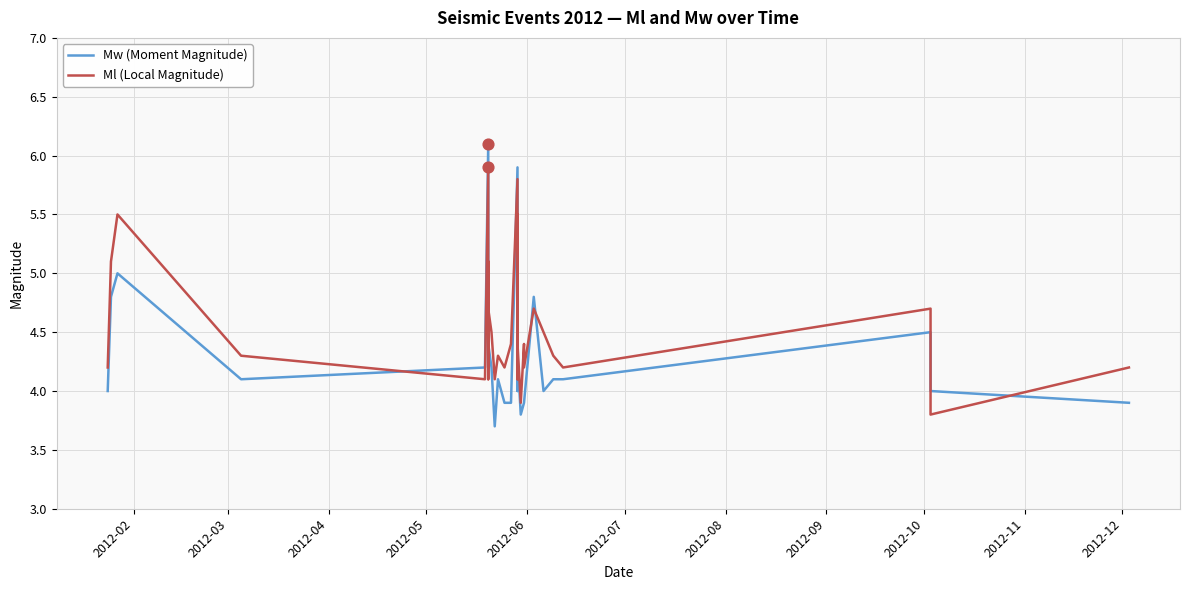

Which series reaches the minimum Y coordinate?

Mw (Moment Magnitude)